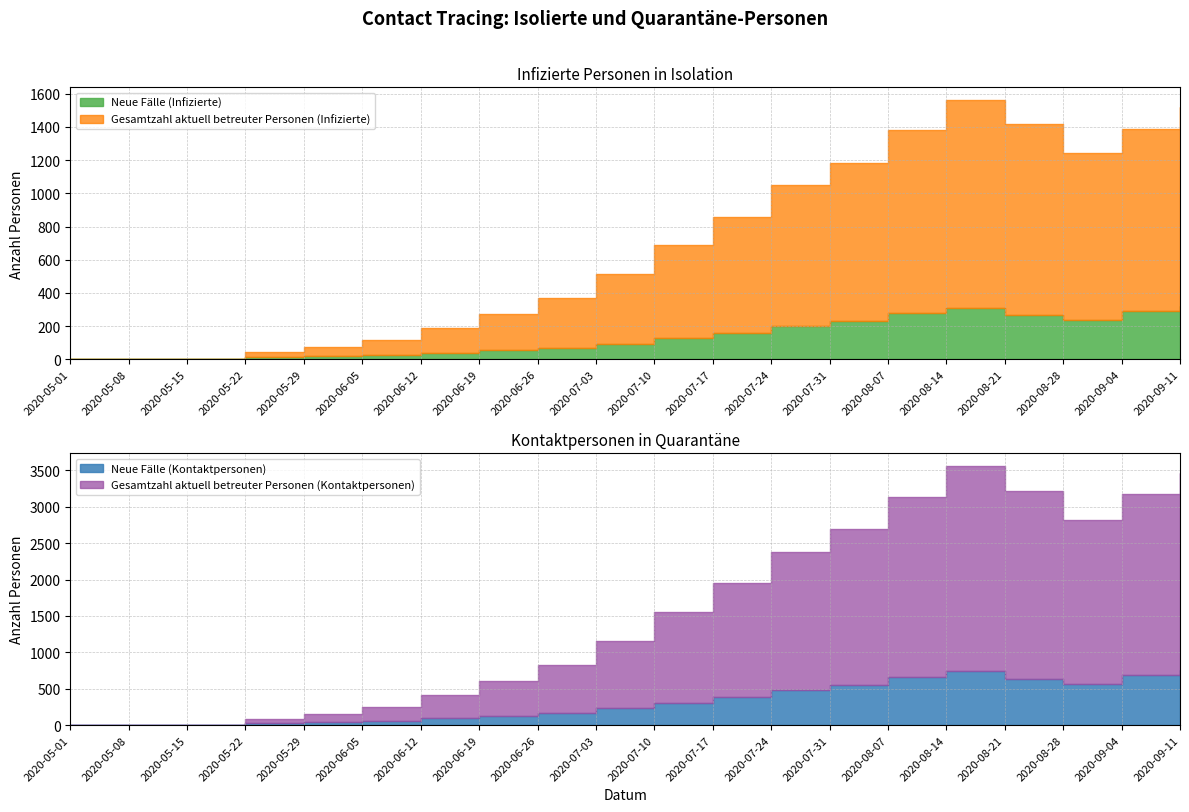

At which category is the sum across all series the highest?

2020-08-14